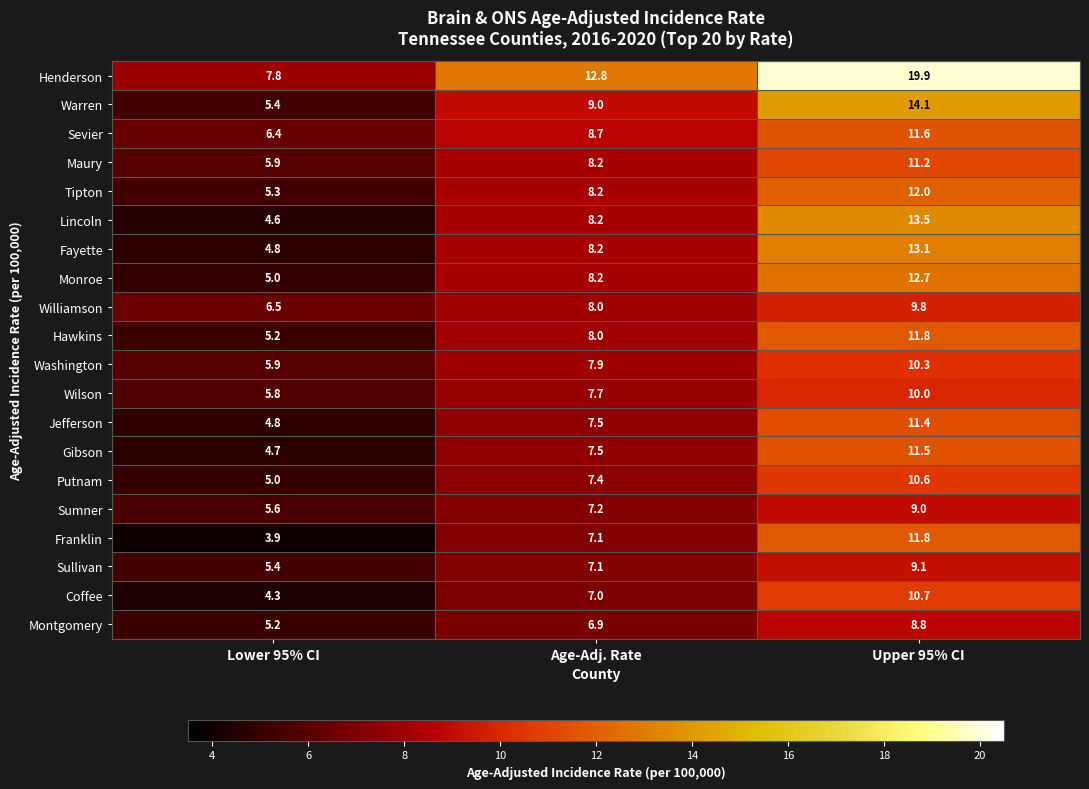

The value of Montgomery at Age-Adj. Rate is 4.6. True or false?

False